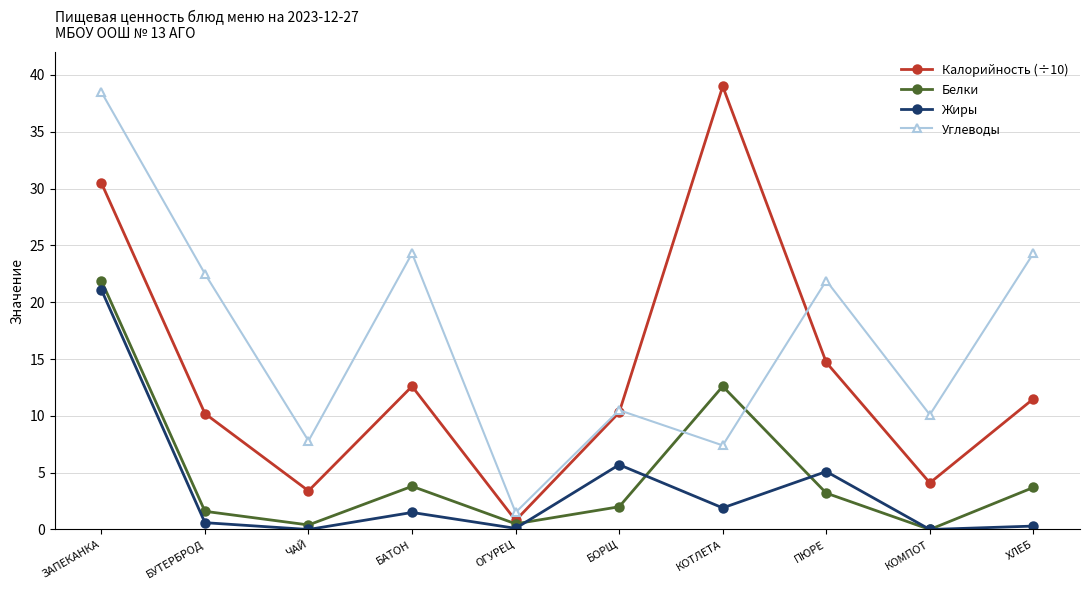

The Жиры series shows 5.7 at БОРЩ. True or false?

True